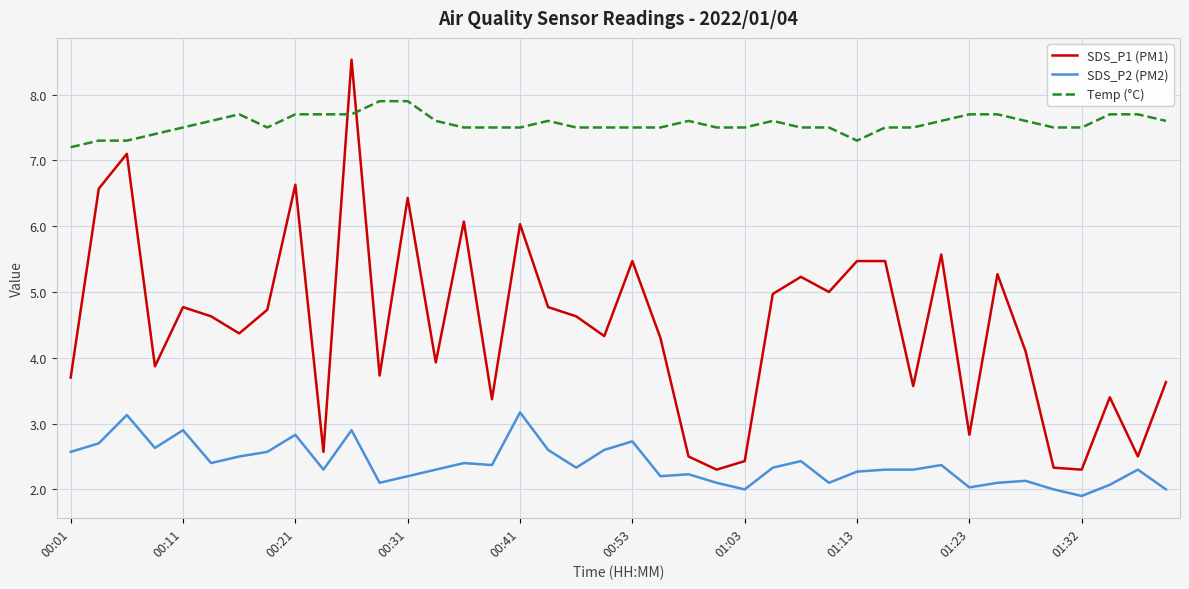

What is the minimum value for Temp (°C)?

7.2